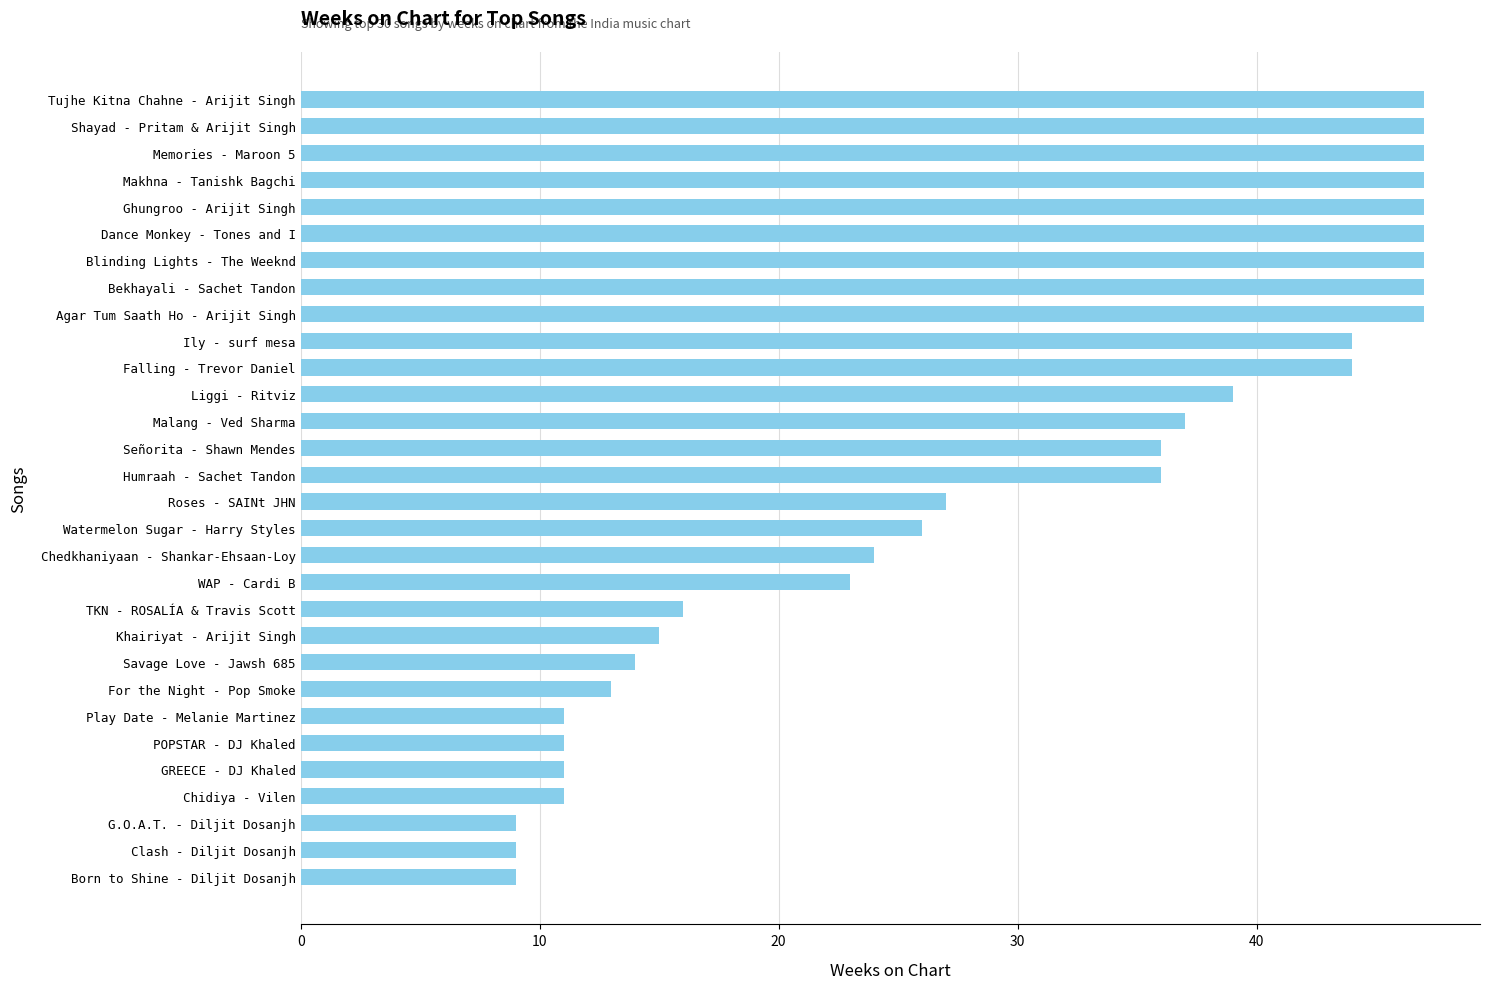

What is the difference between the values at Agar Tum Saath Ho - Arijit Singh and For the Night - Pop Smoke?

34